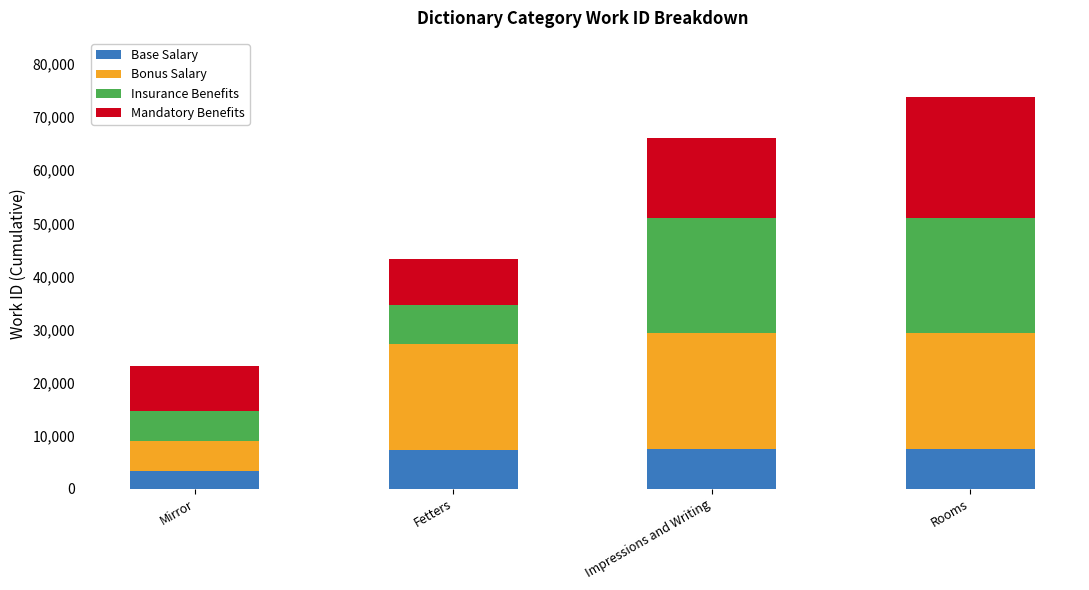

What is the total value across all series at Rooms?

73881